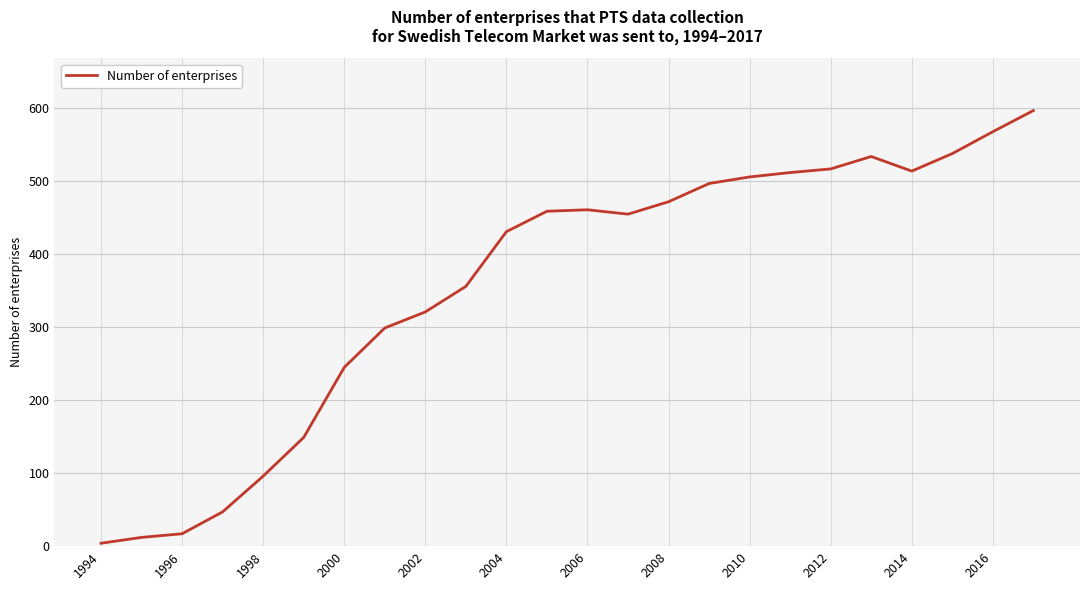

What is the greatest value displayed?

597